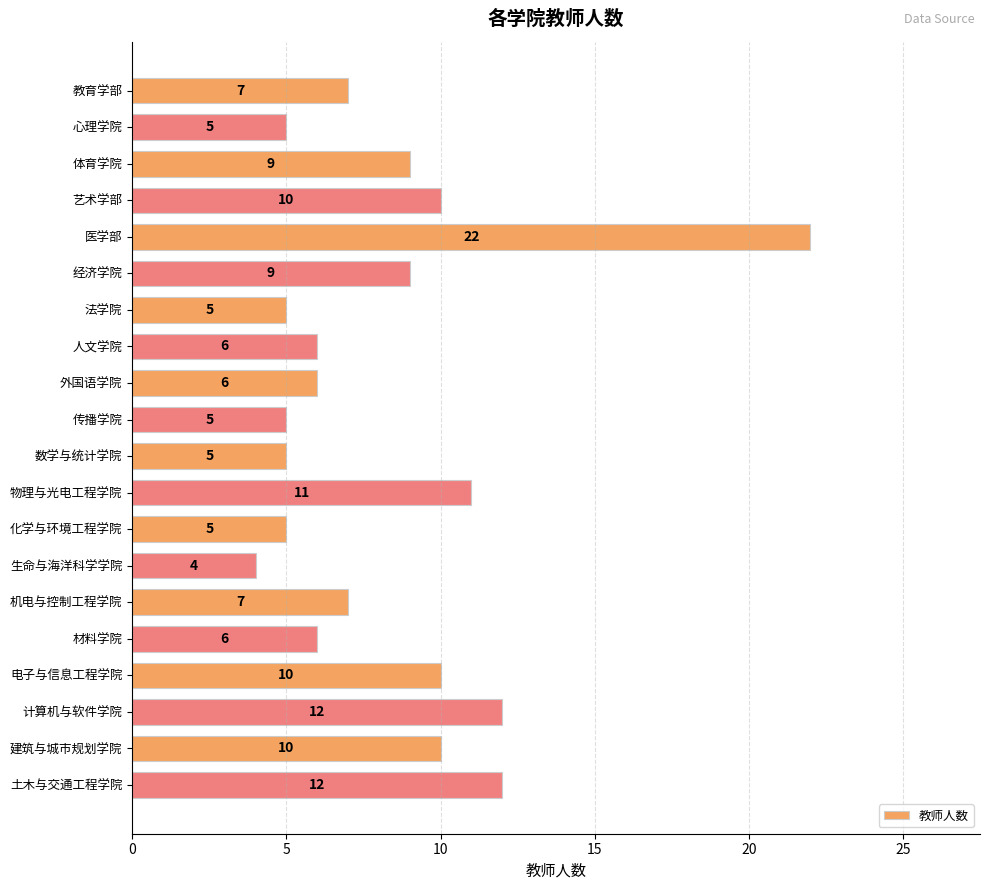

What is the difference between the values at 电子与信息工程学院 and 医学部?

12